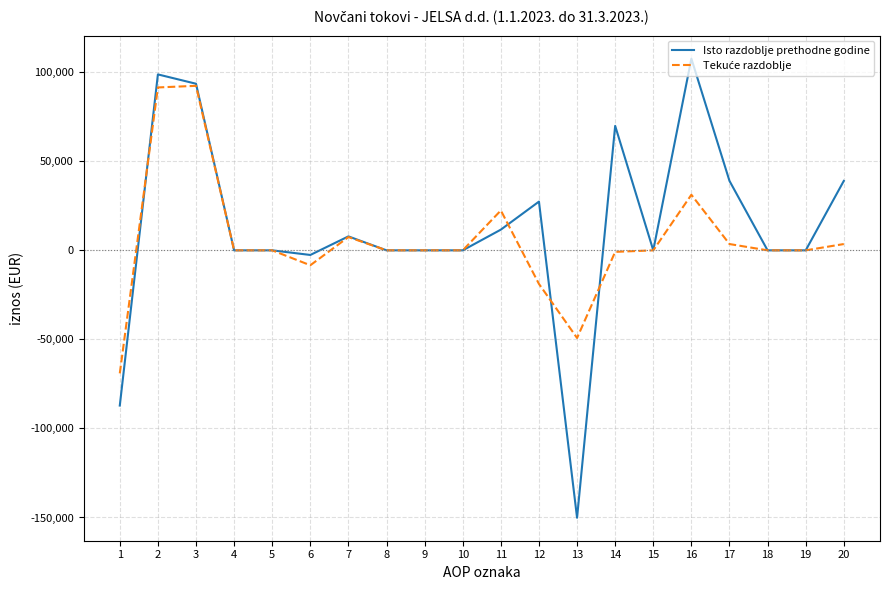

What is the greatest value displayed?

107628